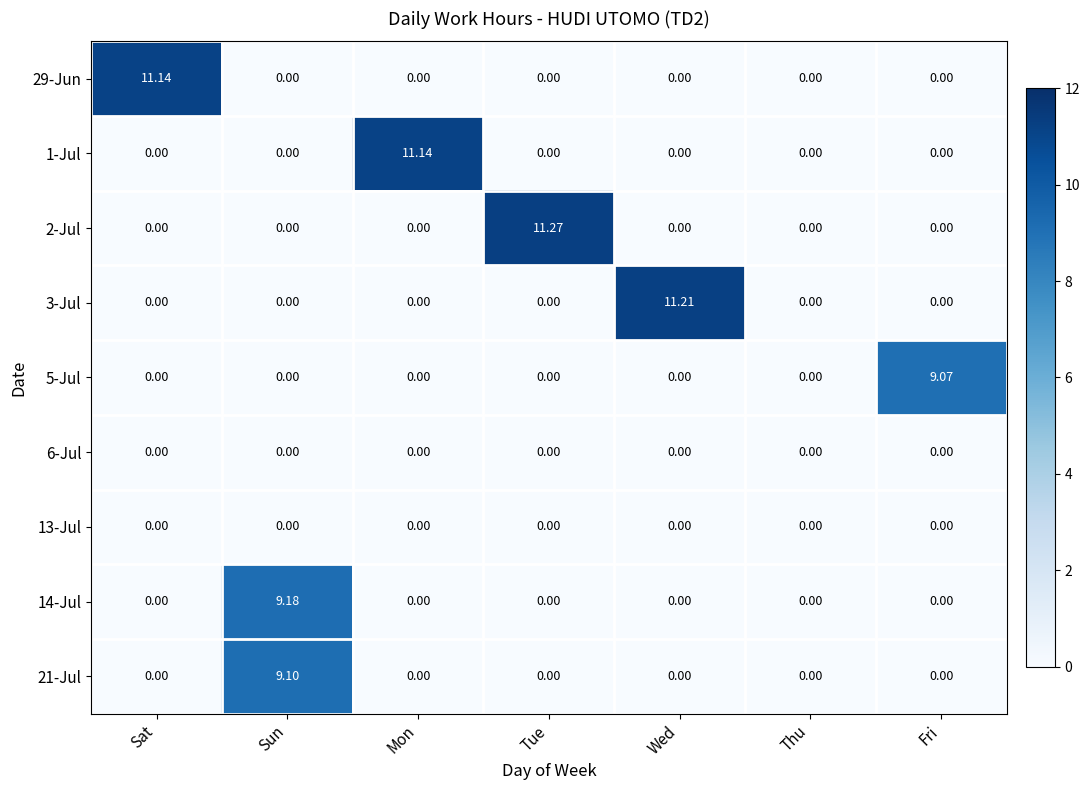

At how many categories does at least one series exceed 8?

6